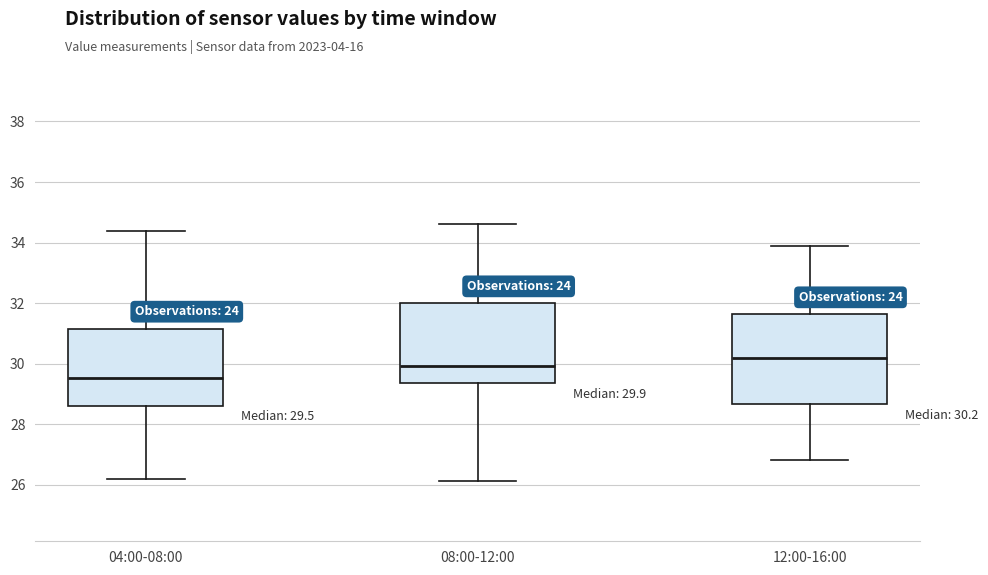

Comparing the boxes themselves (not the whiskers), which one is the tallest?

12:00-16:00